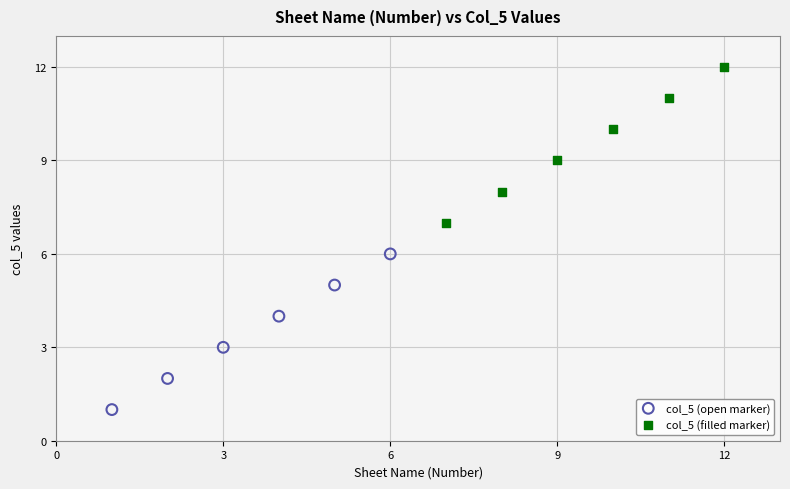

Which series contains the lowest Y value?

col_5 (open marker)